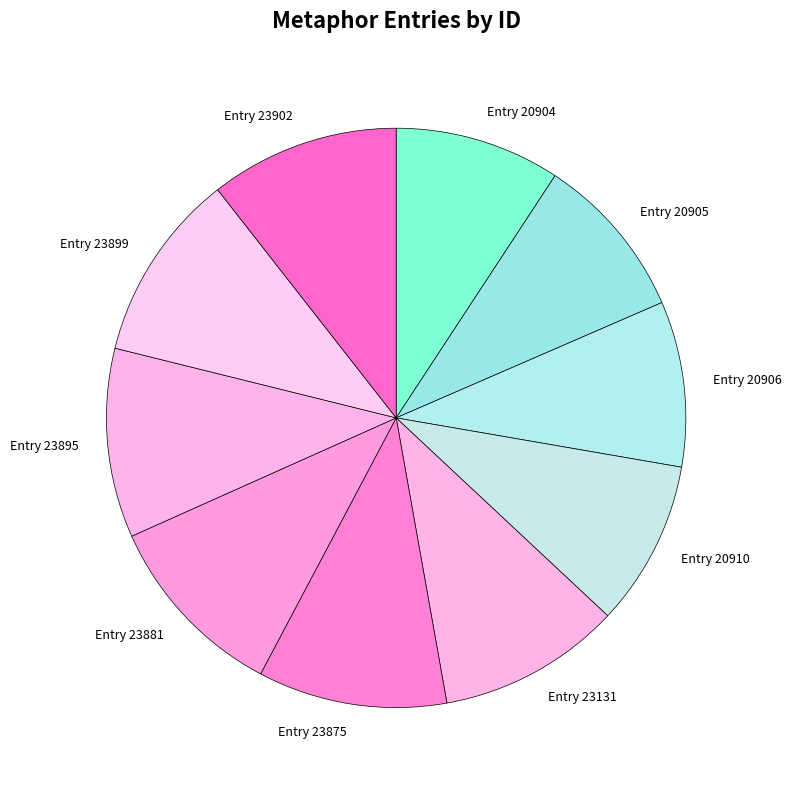

Is the sum of Entry 23875 and Entry 20904 greater than half?

No